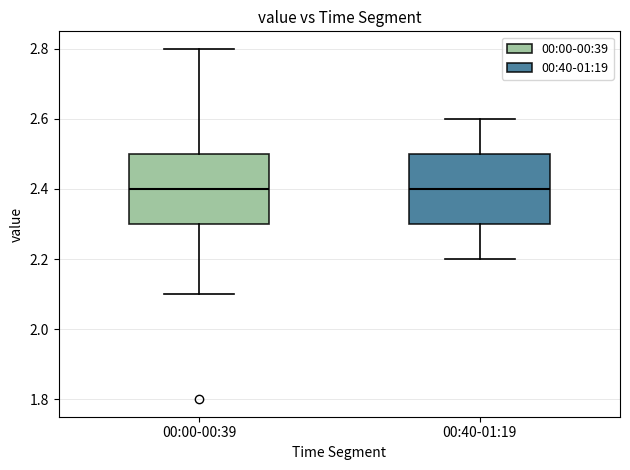

Reading left to right, read every box against the y-axis: the position of its median line, the range the box covers, and the ends of its whiskers. The values are not printed on the chart, so give them approximately, as read against the axis.

00:00-00:39: median 2.4, box 2.3 to 2.5, whiskers 2.1 to 2.8
00:40-01:19: median 2.4, box 2.3 to 2.5, whiskers 2.2 to 2.6